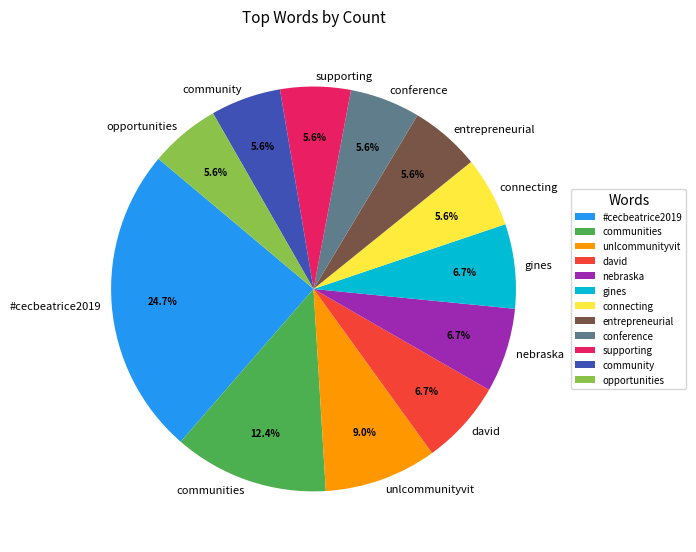

What is the ratio of the value at #cecbeatrice2019 to the value at nebraska?

3.7